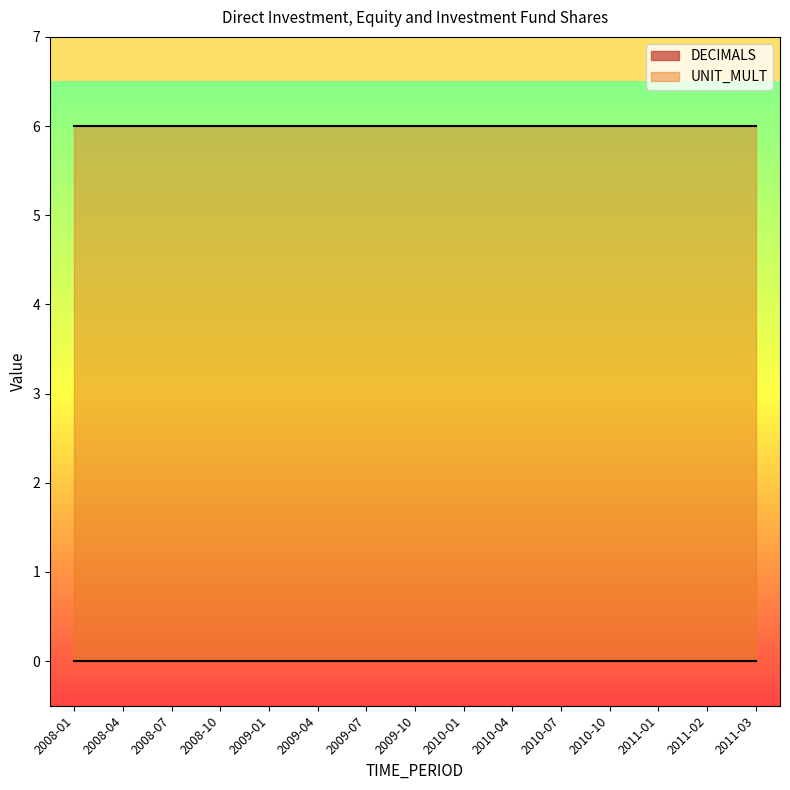

Rank the categories by DECIMALS value from lowest to highest.

2008-01, 2008-04, 2008-07, 2008-10, 2009-01, 2009-04, 2009-07, 2009-10, 2010-01, 2010-04, 2010-07, 2010-10, 2011-01, 2011-02, 2011-03